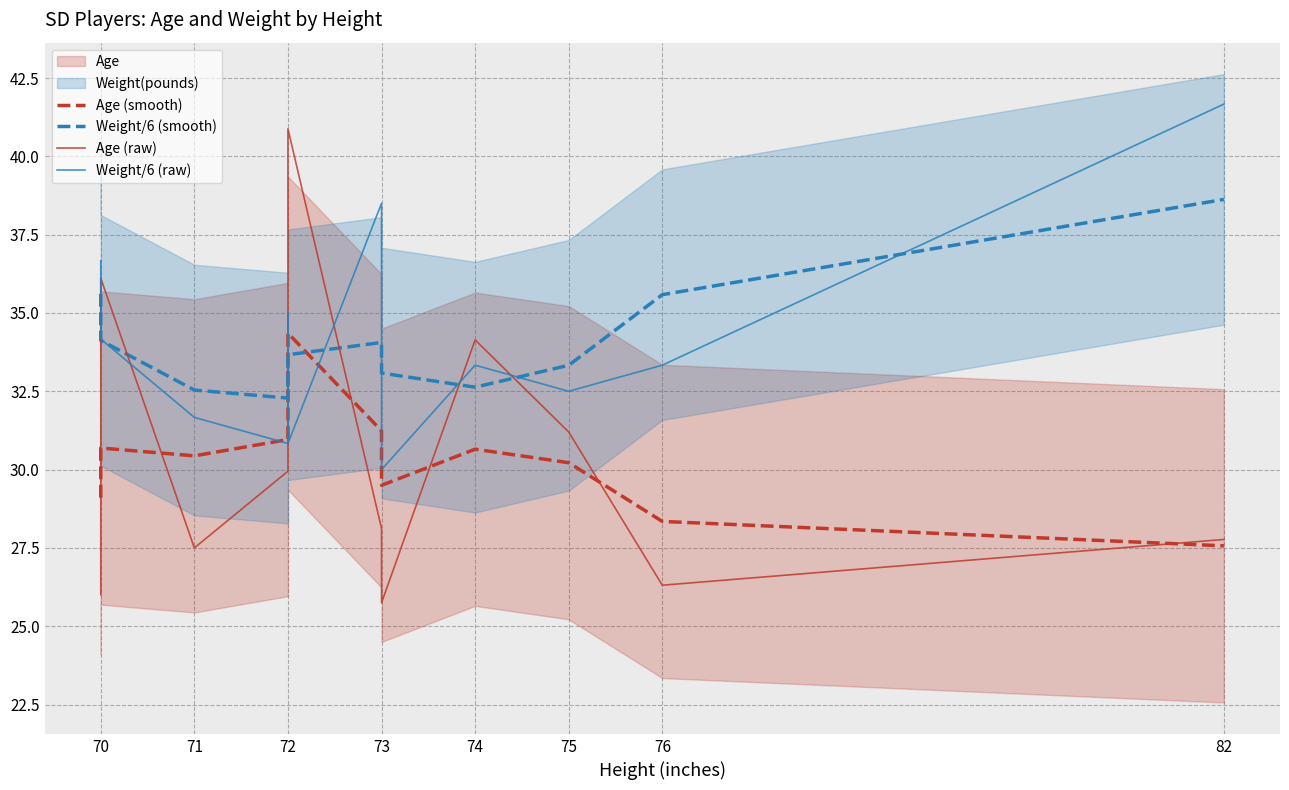

What is the maximum value for Weight/6 (raw)?

41.7